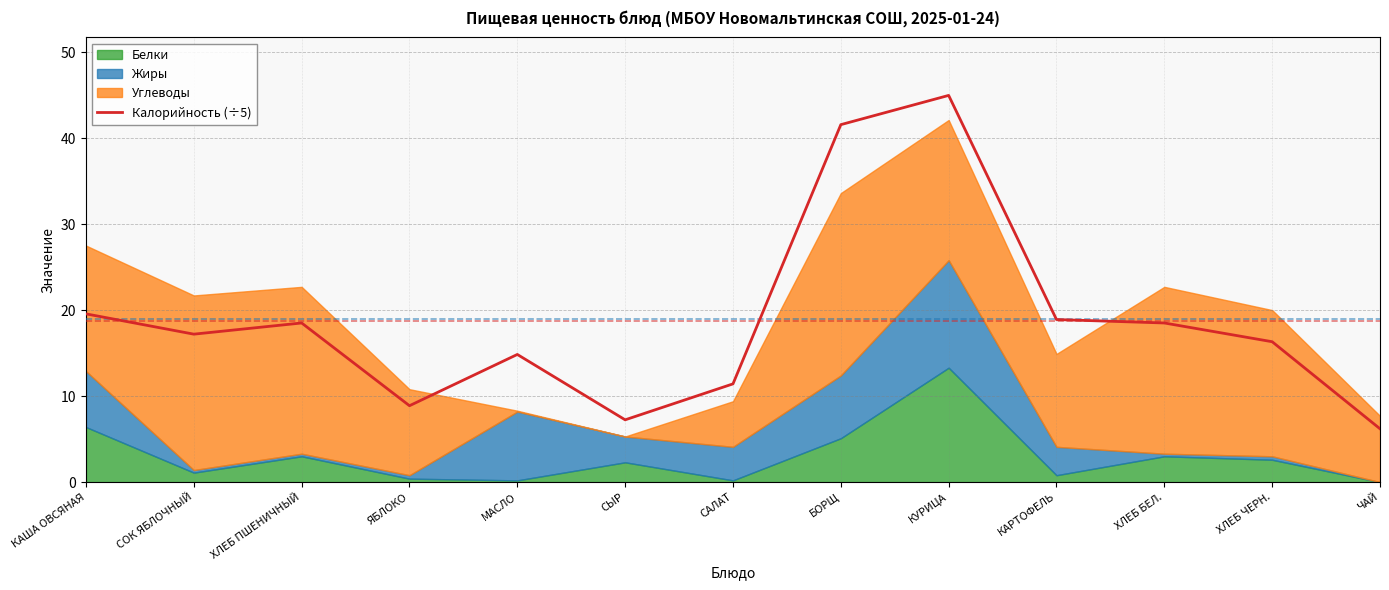

At which label does the data first exceed 17?

КАША ОВСЯНАЯ